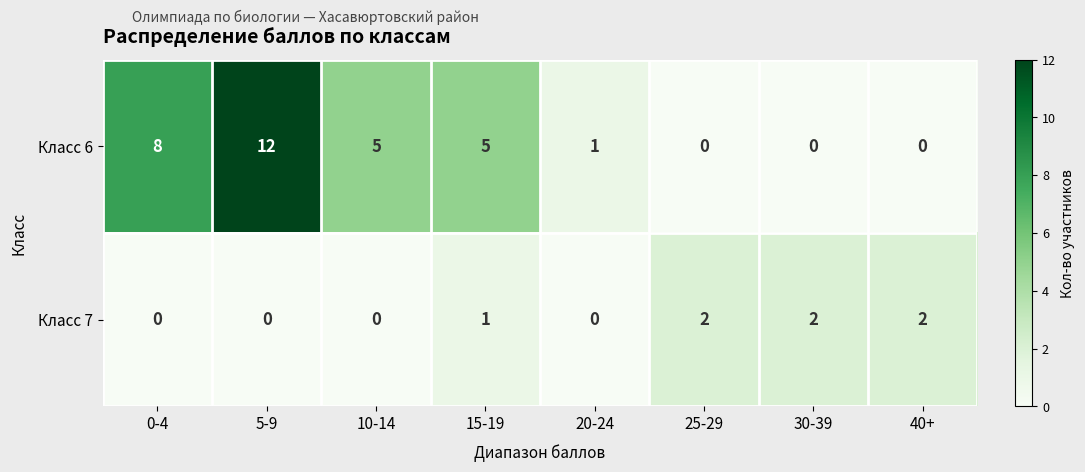

At how many categories does at least one series exceed 3?

4